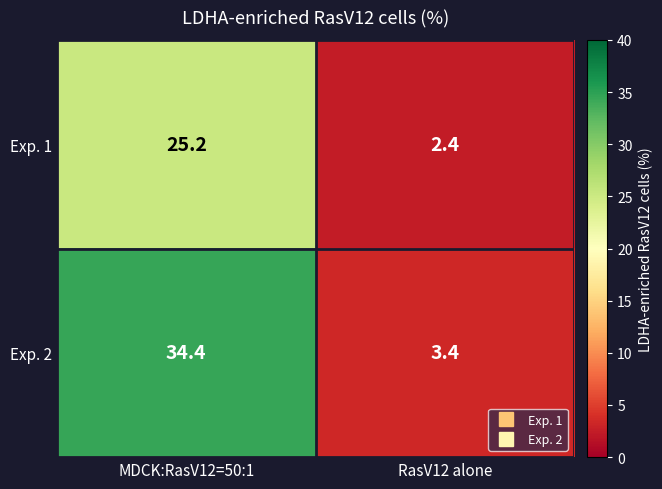

What is the average value of the Exp. 2 series?

18.9